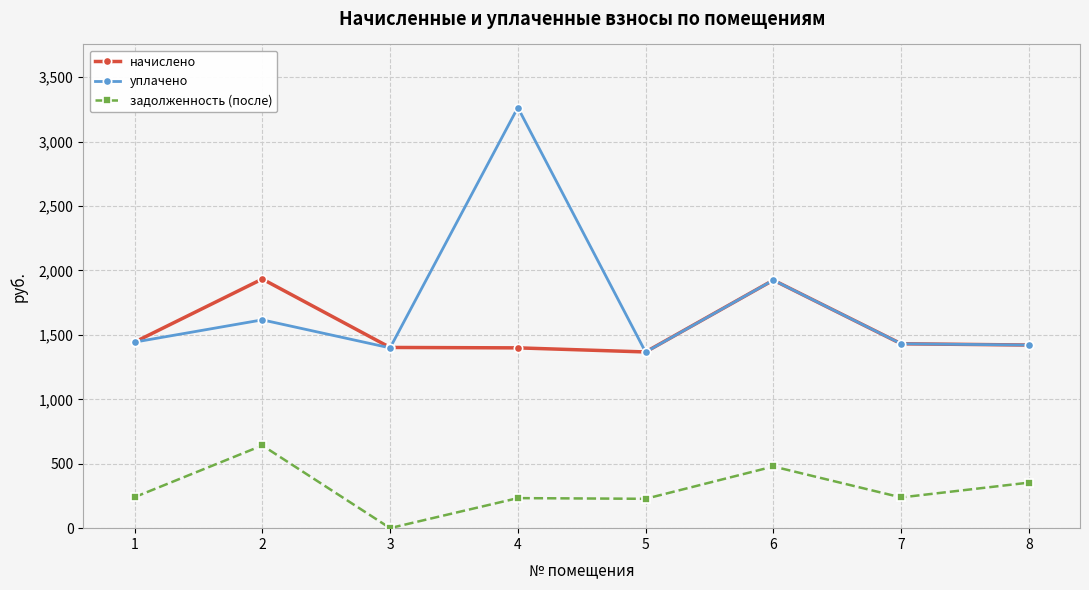

Does the chart display data point markers on the line(s)?

Yes